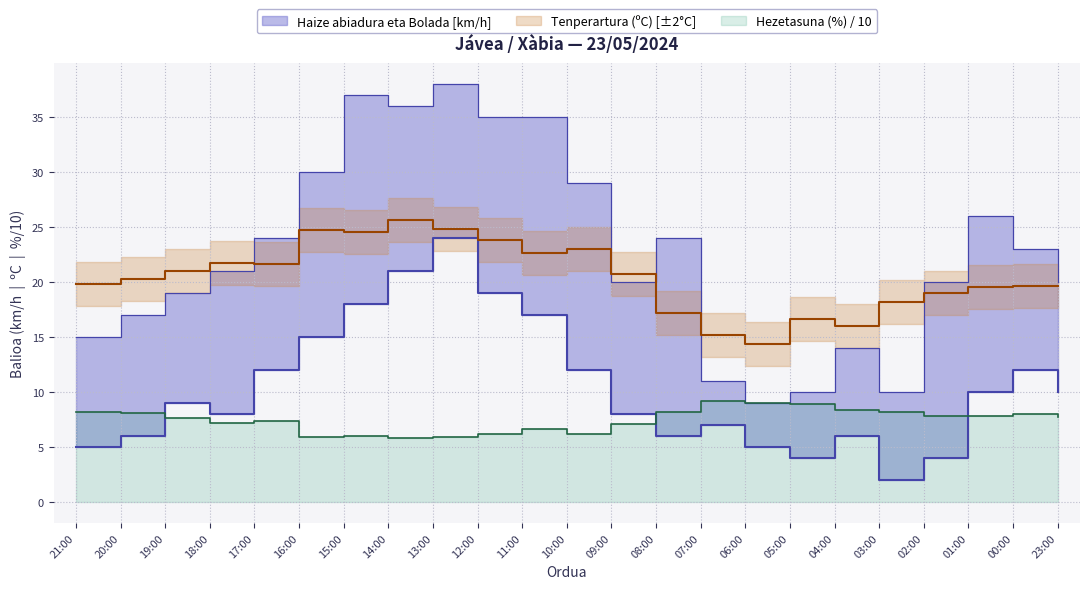

At which label is Bolada (km/h) closest to 23?

00:00